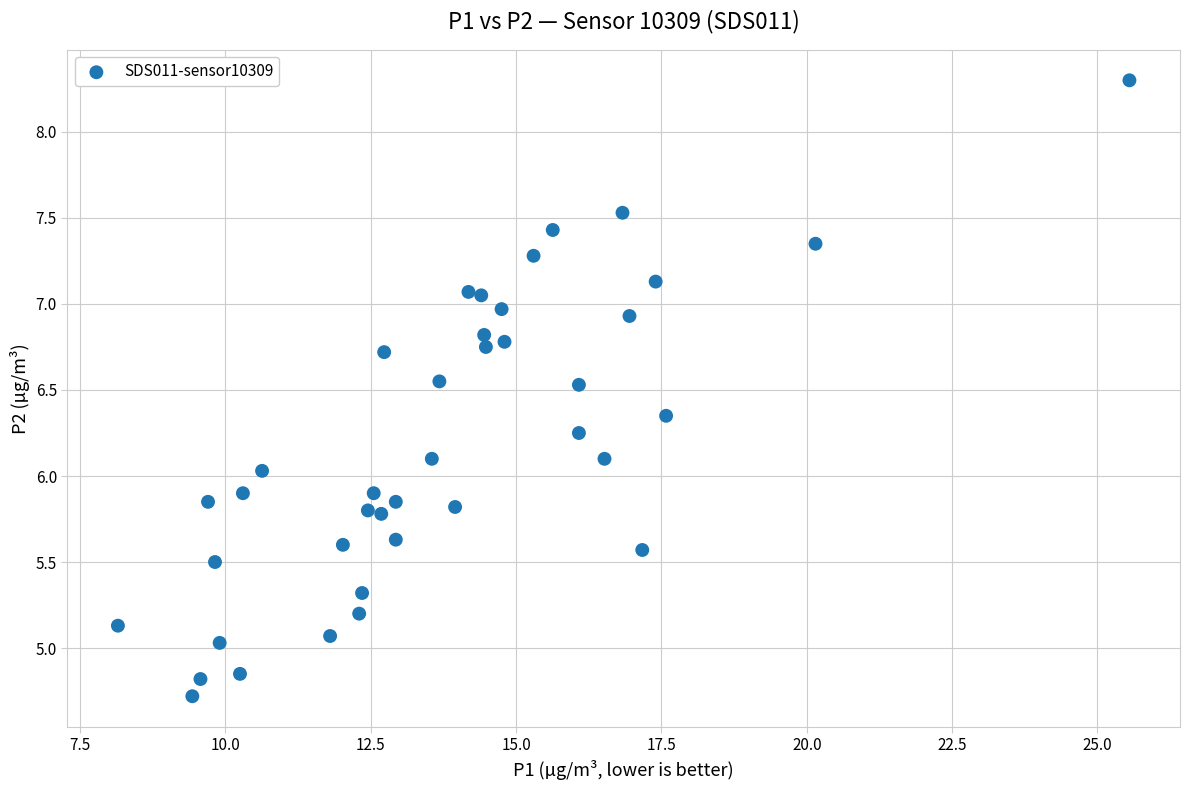

What is the range of Y values (max minus min)?

3.6